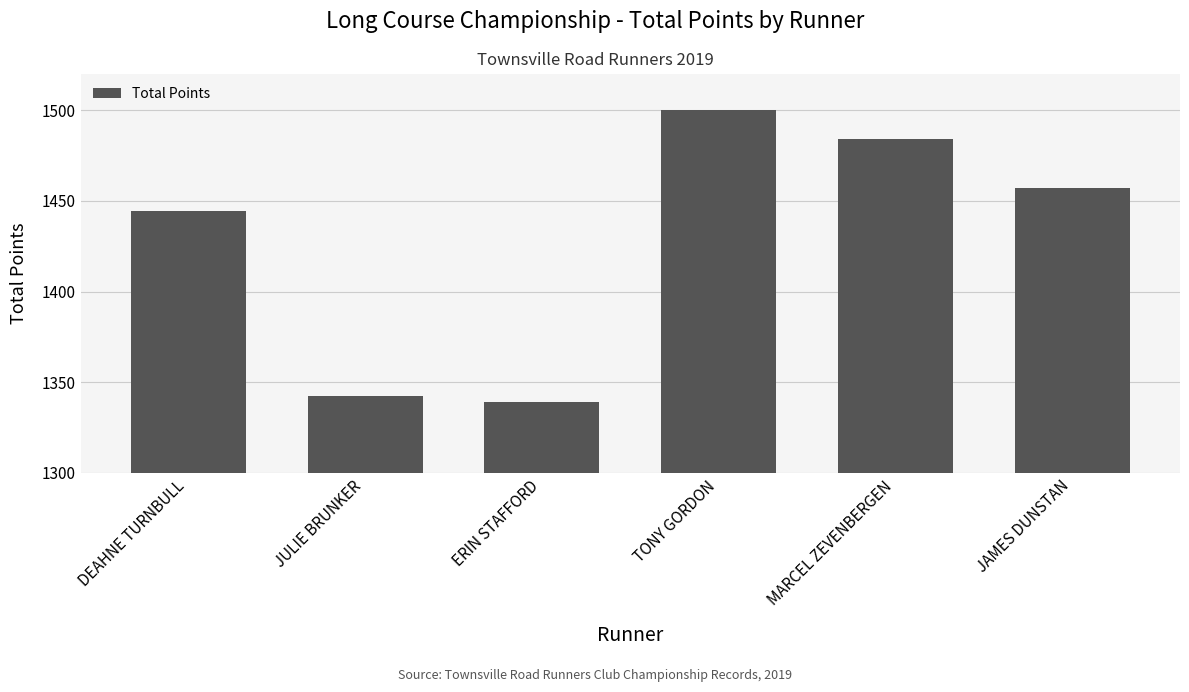

List the labels in order of value, smallest first.

ERIN STAFFORD, JULIE BRUNKER, DEAHNE TURNBULL, JAMES DUNSTAN, MARCEL ZEVENBERGEN, TONY GORDON